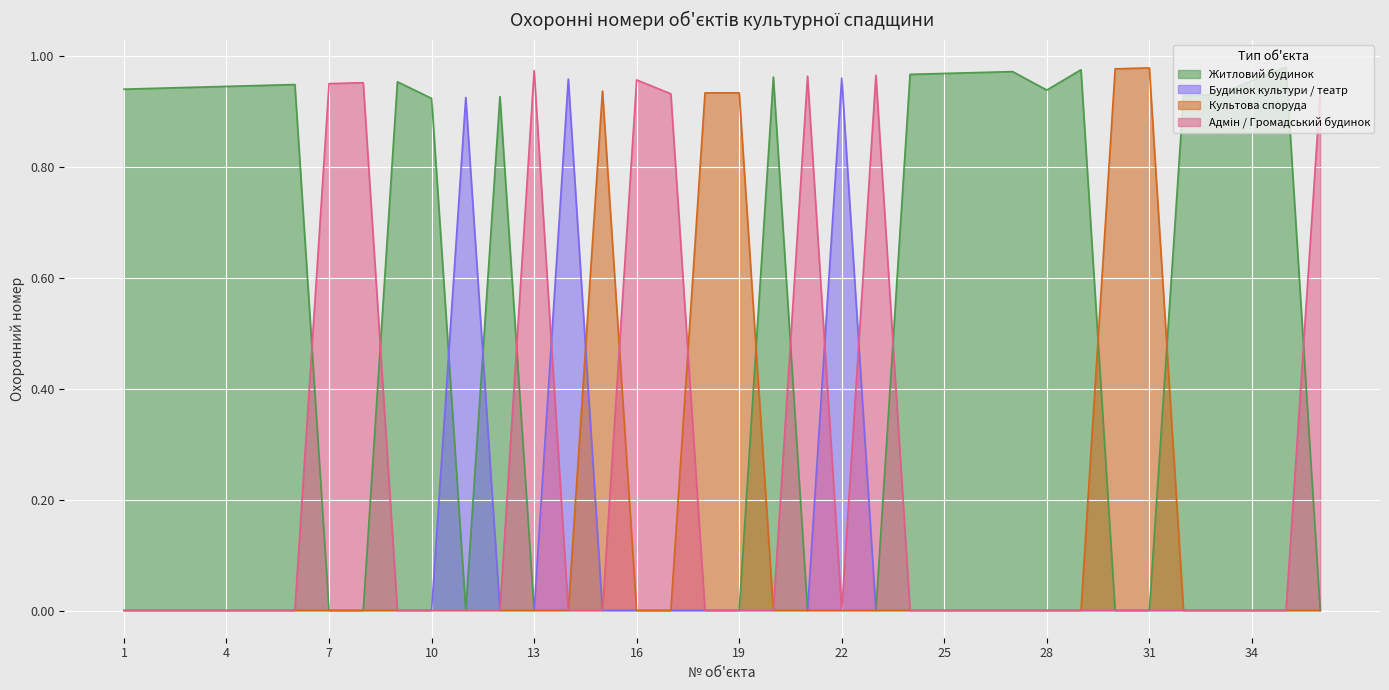

Between 22 and 36, which series saw the biggest shift?

Будинок культури / театр